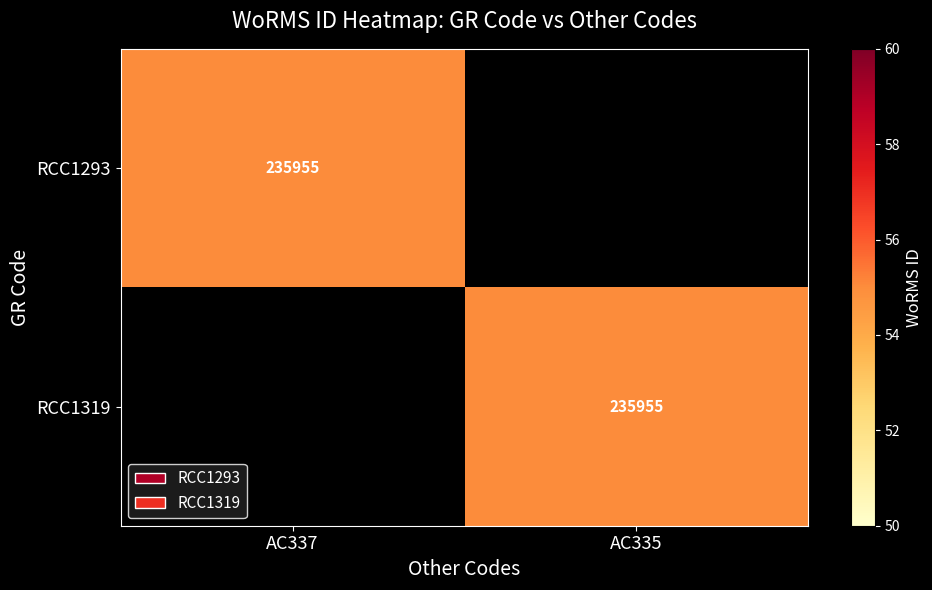

The RCC1293 series shows 235955 at AC337. True or false?

True